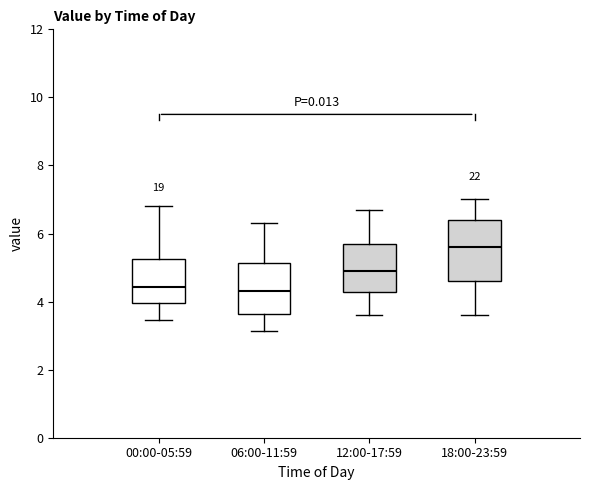

Which box has the highest median line?

18:00-23:59